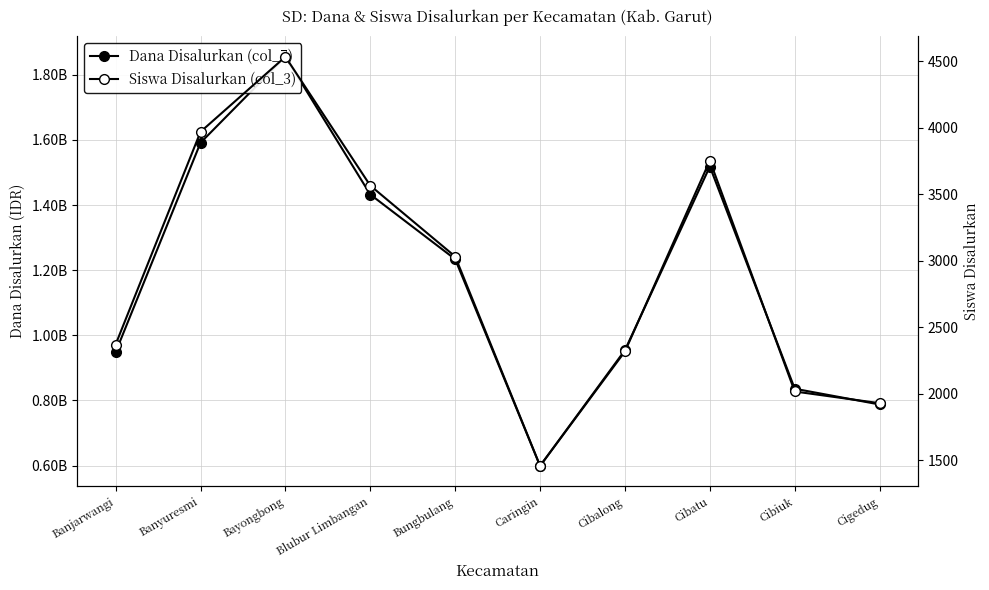

At which category does Siswa Disalurkan (col_3) reach its first local peak?

Bayongbong